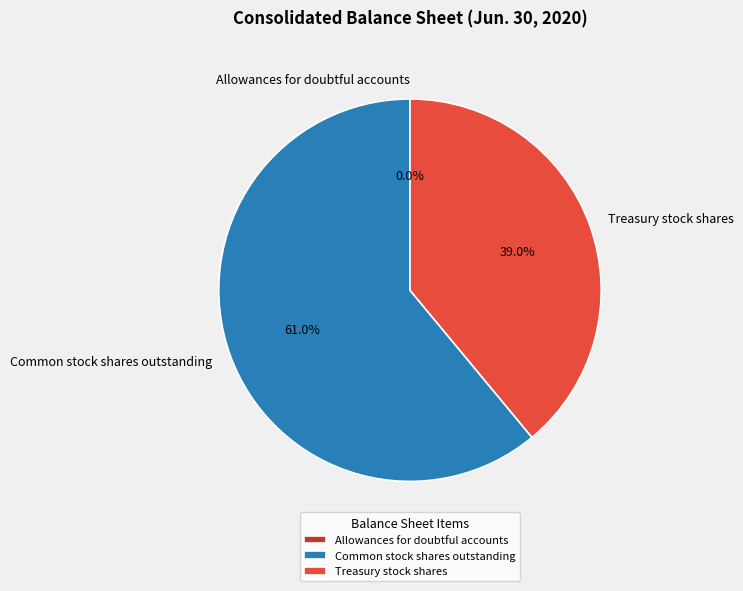

To the nearest percent, what is the combined percentage of Treasury stock shares and Common stock shares outstanding?

100%